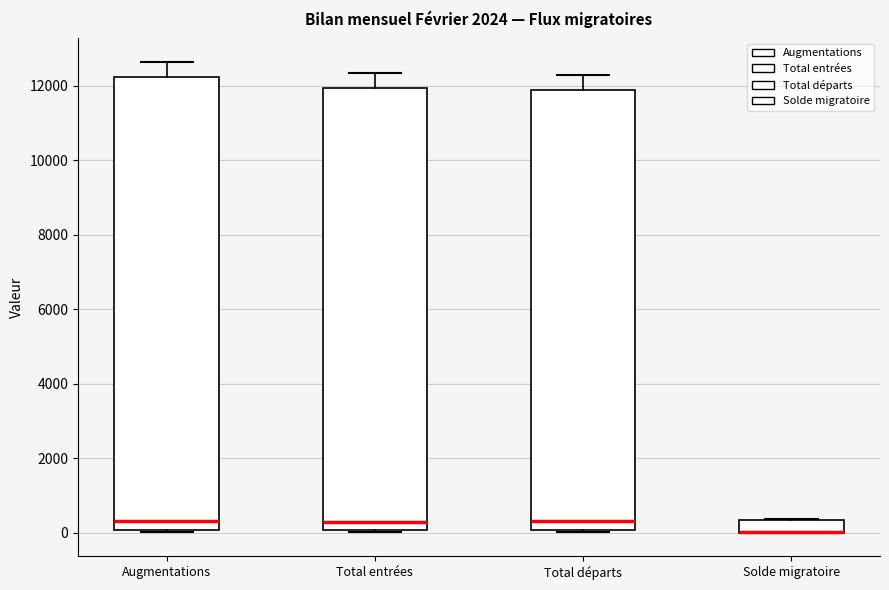

Reading left to right, read every box against the y-axis: the position of its median line, the range the box covers, and the ends of its whiskers. The values are not printed on the chart, so give them approximately, as read against the axis.

Augmentations: median 400, box 0 to 12200, whiskers 0 (just below the box's lower edge) to 12600
Total entrées: median 200, box 0 to 12000, whiskers 0 (just below the box's lower edge) to 12400
Total départs: median 400, box 0 to 11800, whiskers 0 to 12200
Solde migratoire: median 0 (drawn on the box's lower edge), box 0 to 400, whiskers 0 to 400